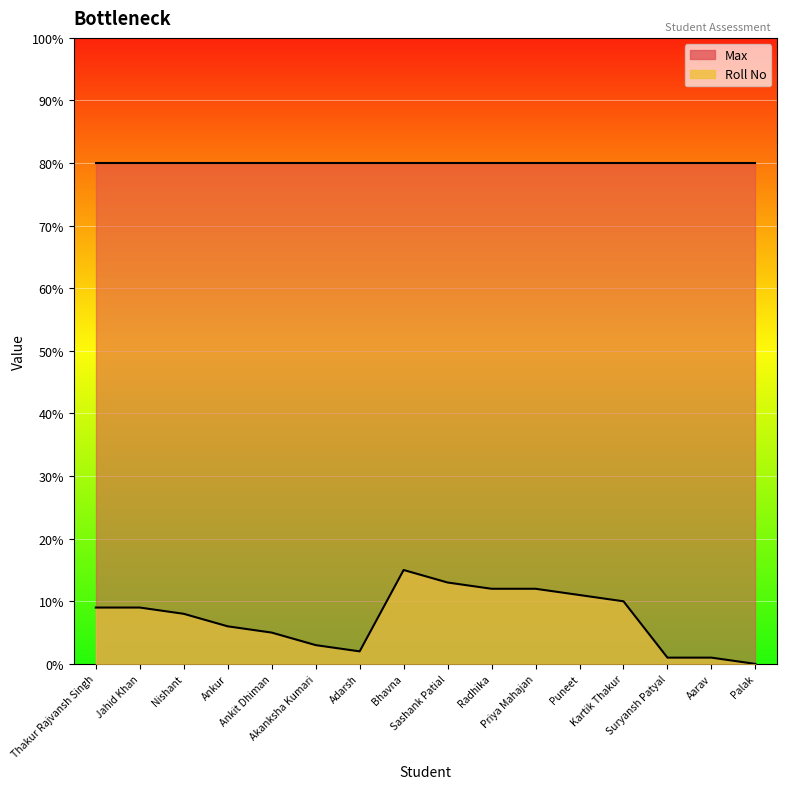

How many lines are shown in the chart?

1